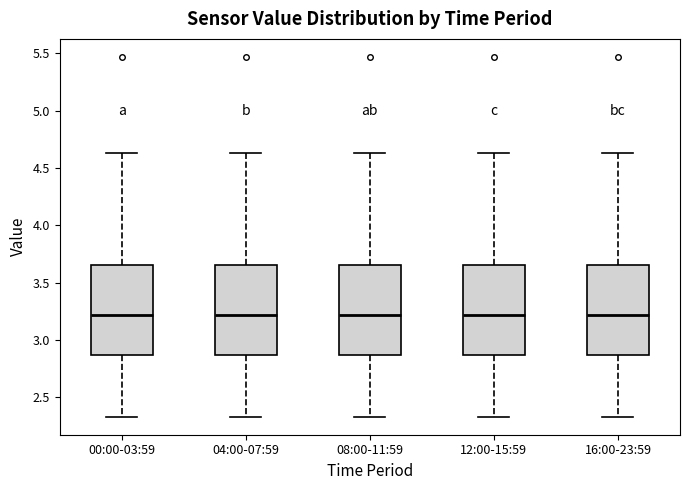

Reading left to right, transcribe this box plot: for each box, give where its median line is, the range the box spans, and where its two whiskers end, as read against the y-axis. The values are not printed on the chart, so give them approximately, as read against the axis.

00:00-03:59: median 3.20, box 2.85 to 3.65, whiskers 2.35 to 4.65
04:00-07:59: median 3.20, box 2.85 to 3.65, whiskers 2.35 to 4.65
08:00-11:59: median 3.20, box 2.85 to 3.65, whiskers 2.35 to 4.65
12:00-15:59: median 3.20, box 2.85 to 3.65, whiskers 2.35 to 4.65
16:00-23:59: median 3.20, box 2.85 to 3.65, whiskers 2.35 to 4.65